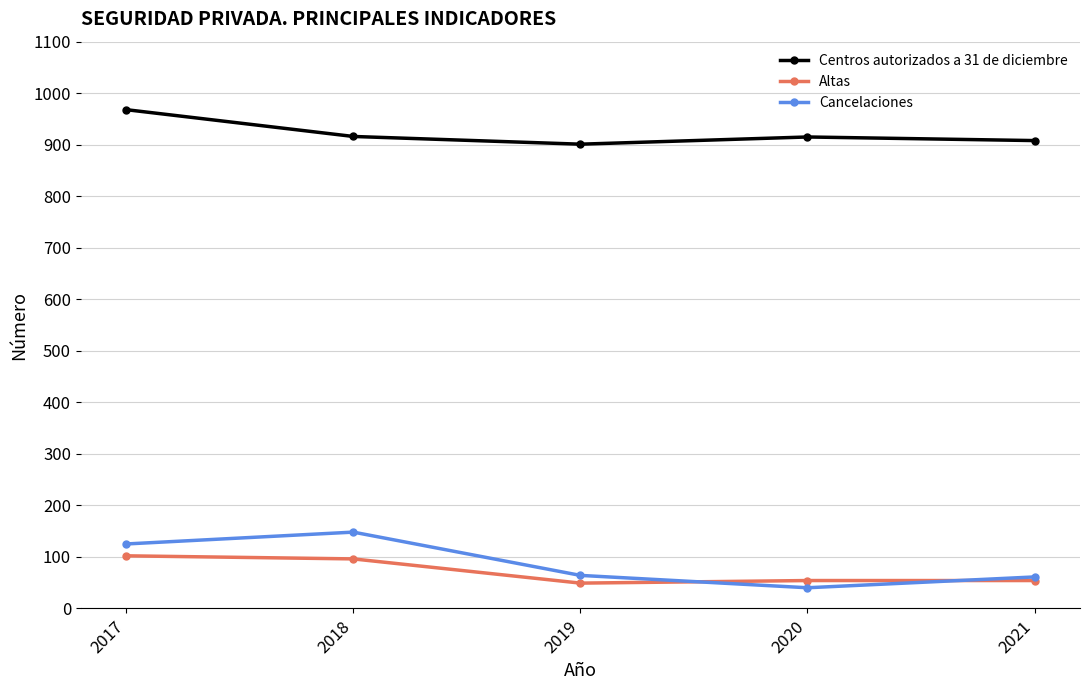

What is the sum of all Centros autorizados a 31 de diciembre values?

4608